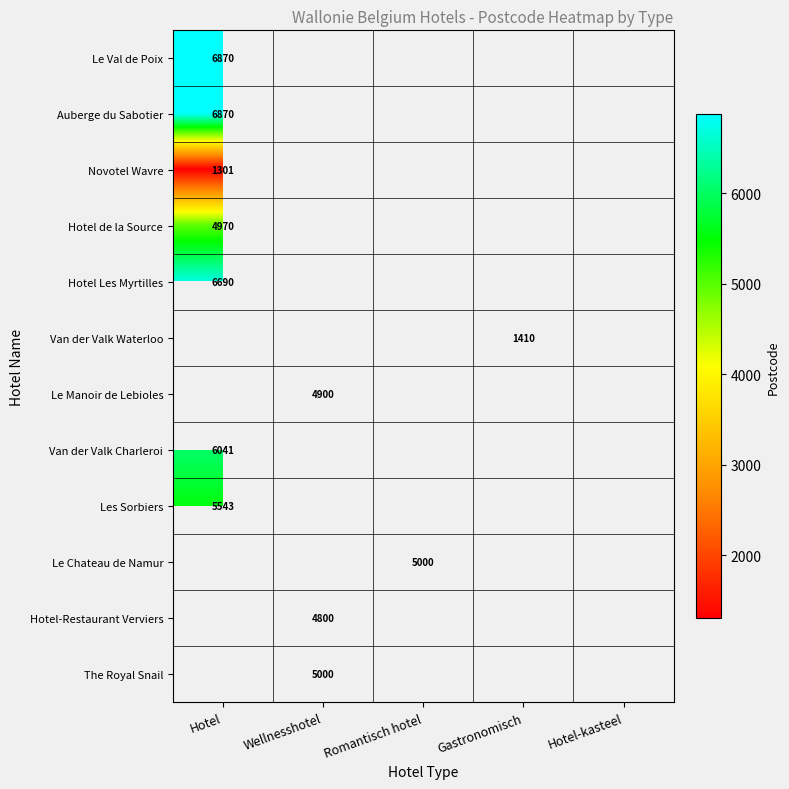

At which label is Auberge du Sabotier closest to 6870?

Hotel